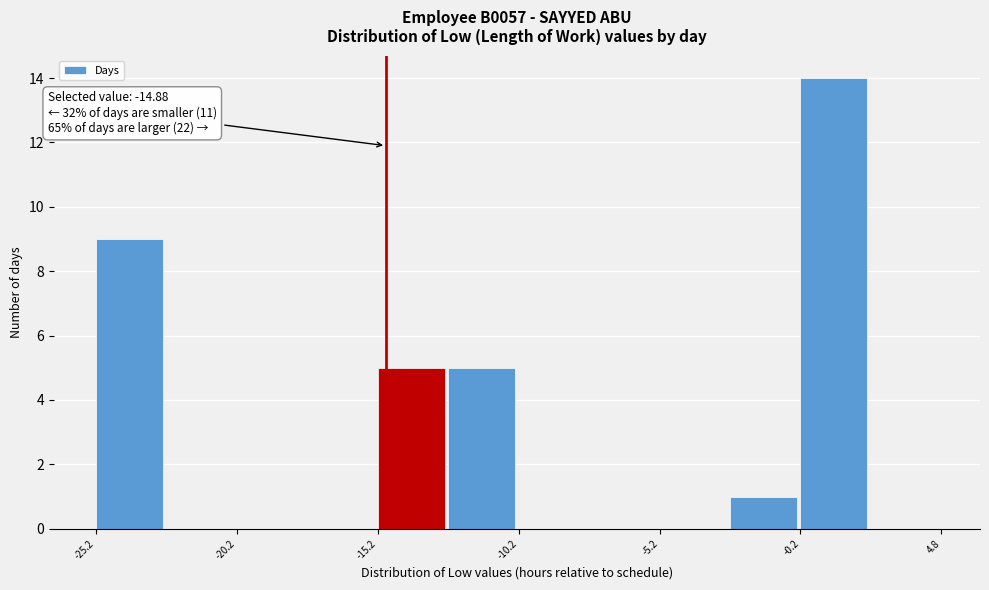

Which range on the x-axis has the tallest bar?

0.0 to 2.5